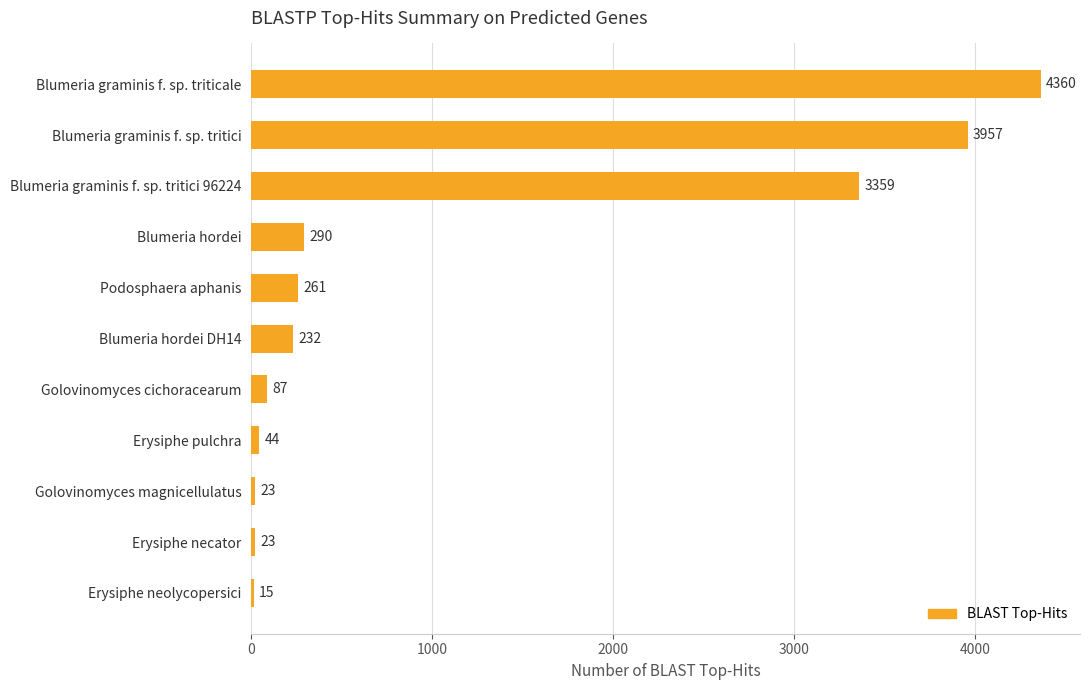

What is the smallest value displayed?

15